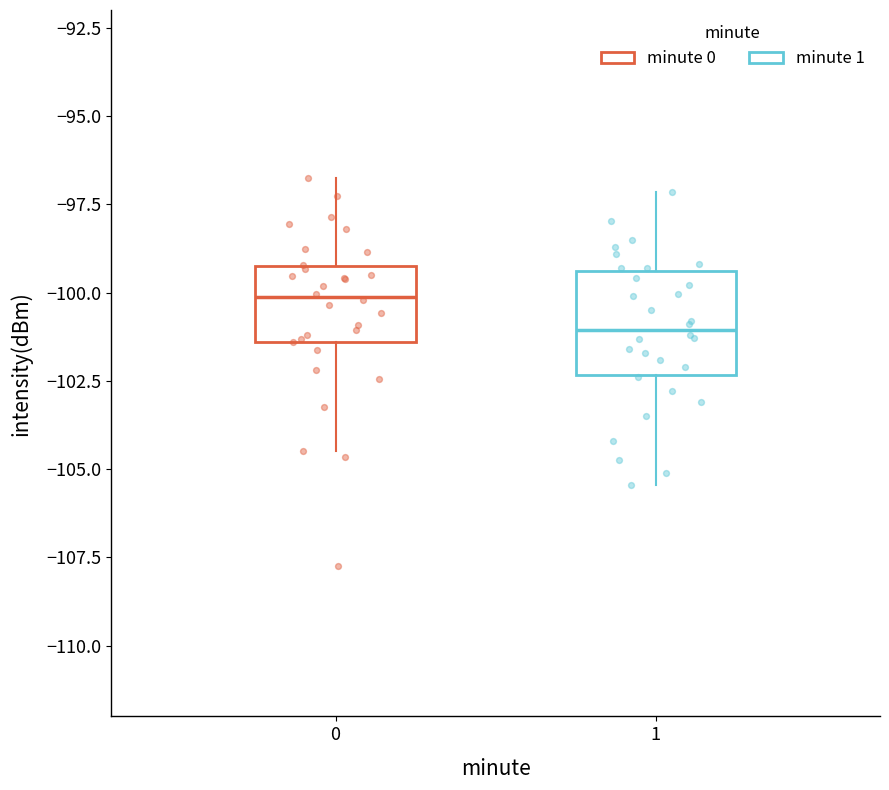

Reading left to right, transcribe this box plot: for each box, give where its median line is, the range the box spans, and where its two whiskers end, as read against the y-axis. The values are not printed on the chart, so give them approximately, as read against the axis.

0: median -100.0, box -101.5 to -99.0, whiskers -104.5 to -97.0
1: median -101.0, box -102.5 to -99.5, whiskers -105.5 to -97.0